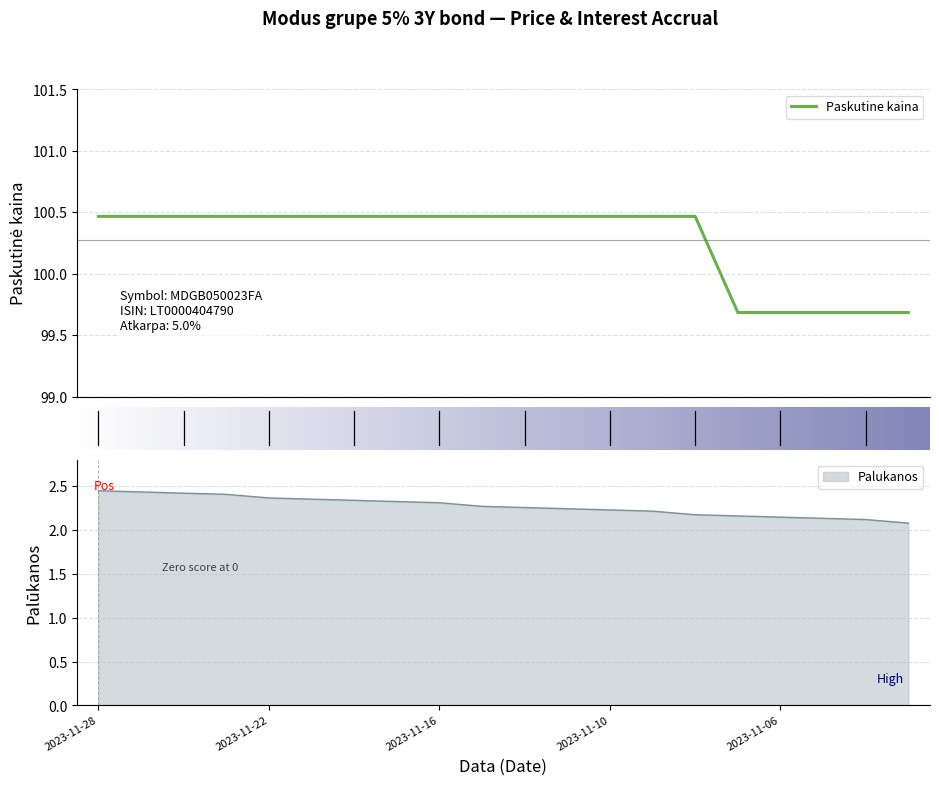

What is the difference between the maximum and minimum values in the Paskutine kaina series?

0.8